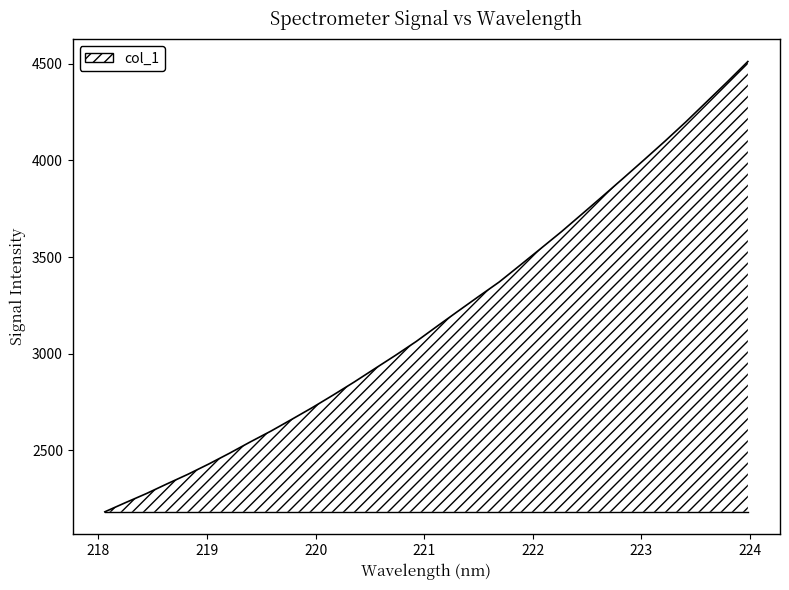

What is the minimum value shown in the chart?

2182.4